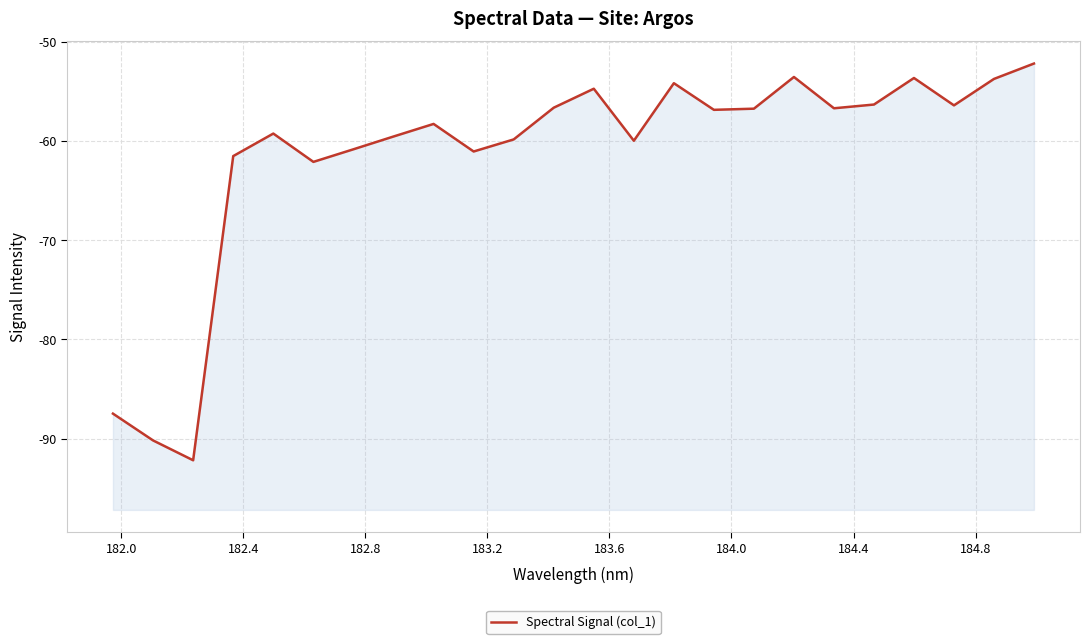

What is the difference between the maximum and minimum values?

40.0